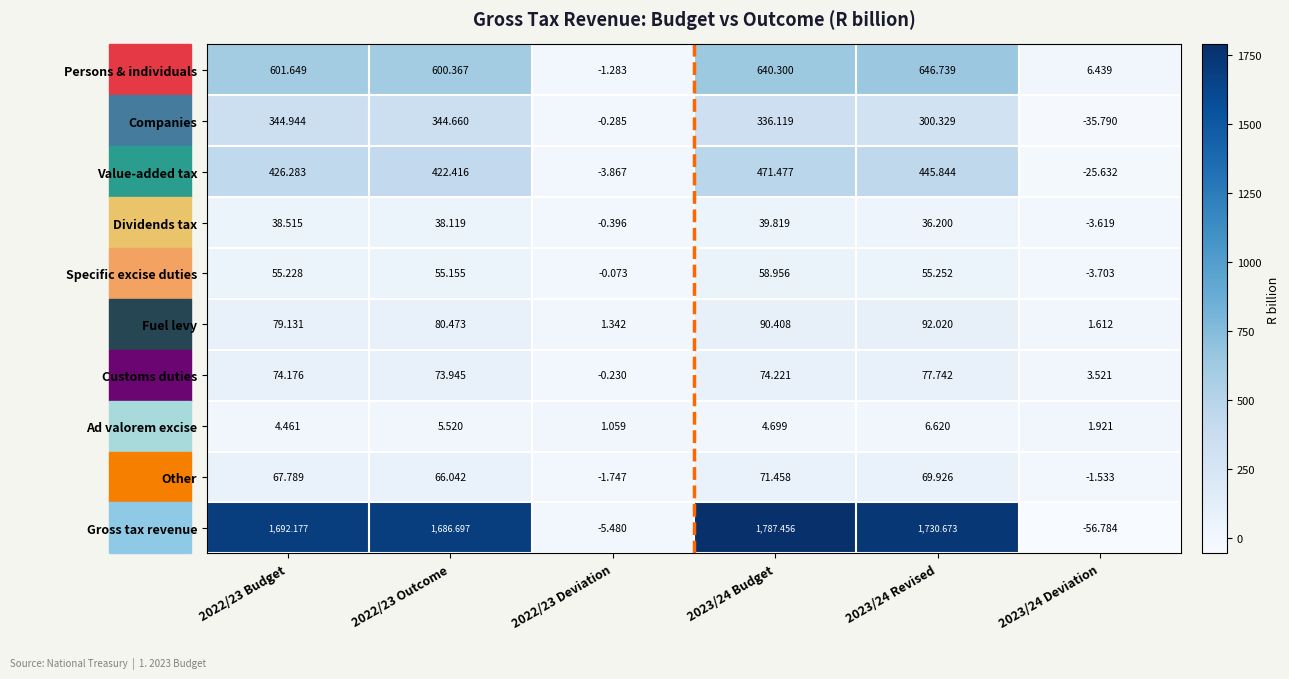

How many values in the Dividends tax series are below 38?

3